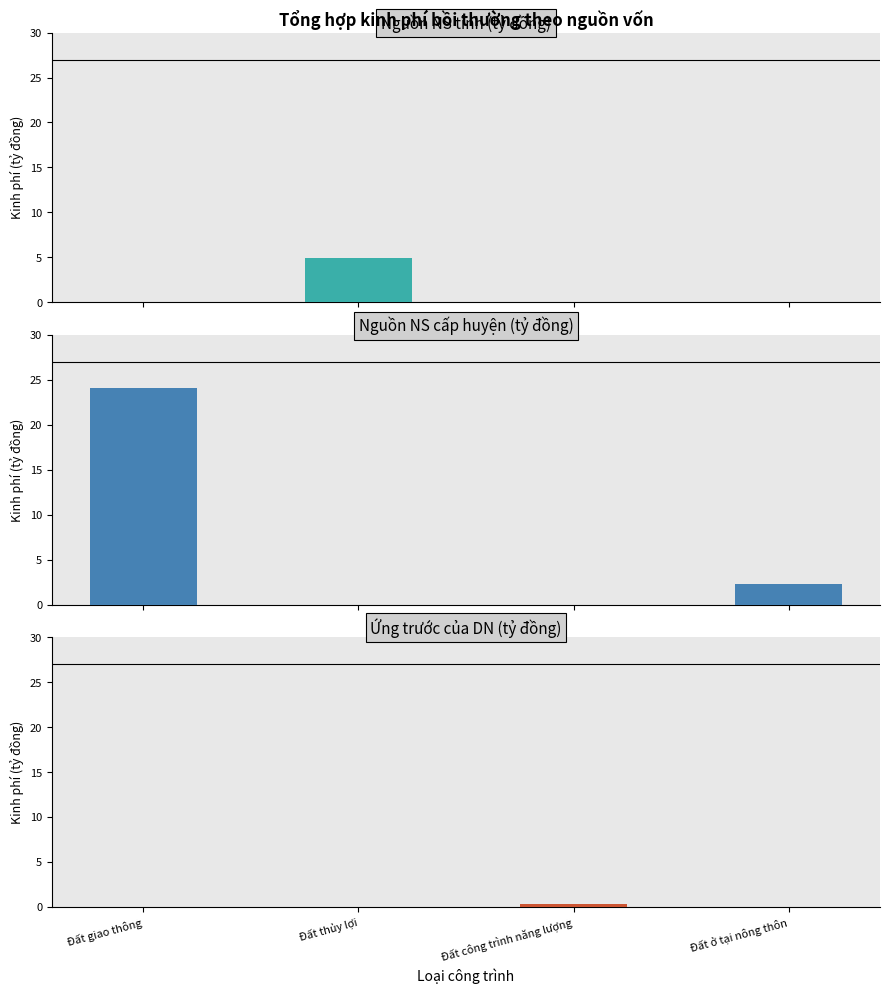

At Đất công trình năng lượng, list the series in order from largest to smallest.

Ứng trước của DN (tỷ đồng), Nguồn NS tỉnh (tỷ đồng), Nguồn NS cấp huyện (tỷ đồng)